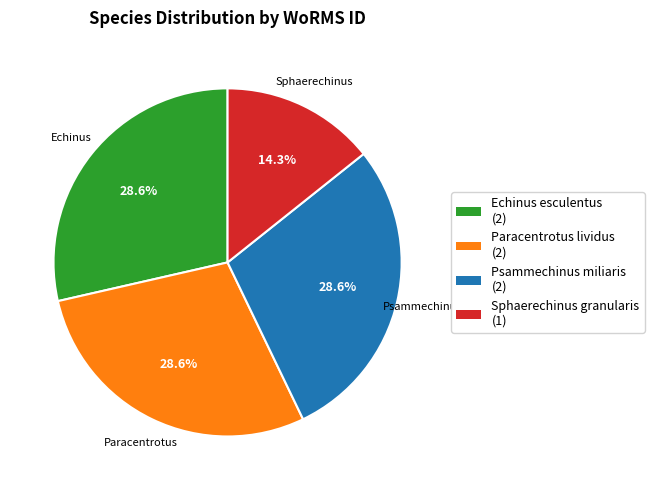

Does any single category account for the majority?

No